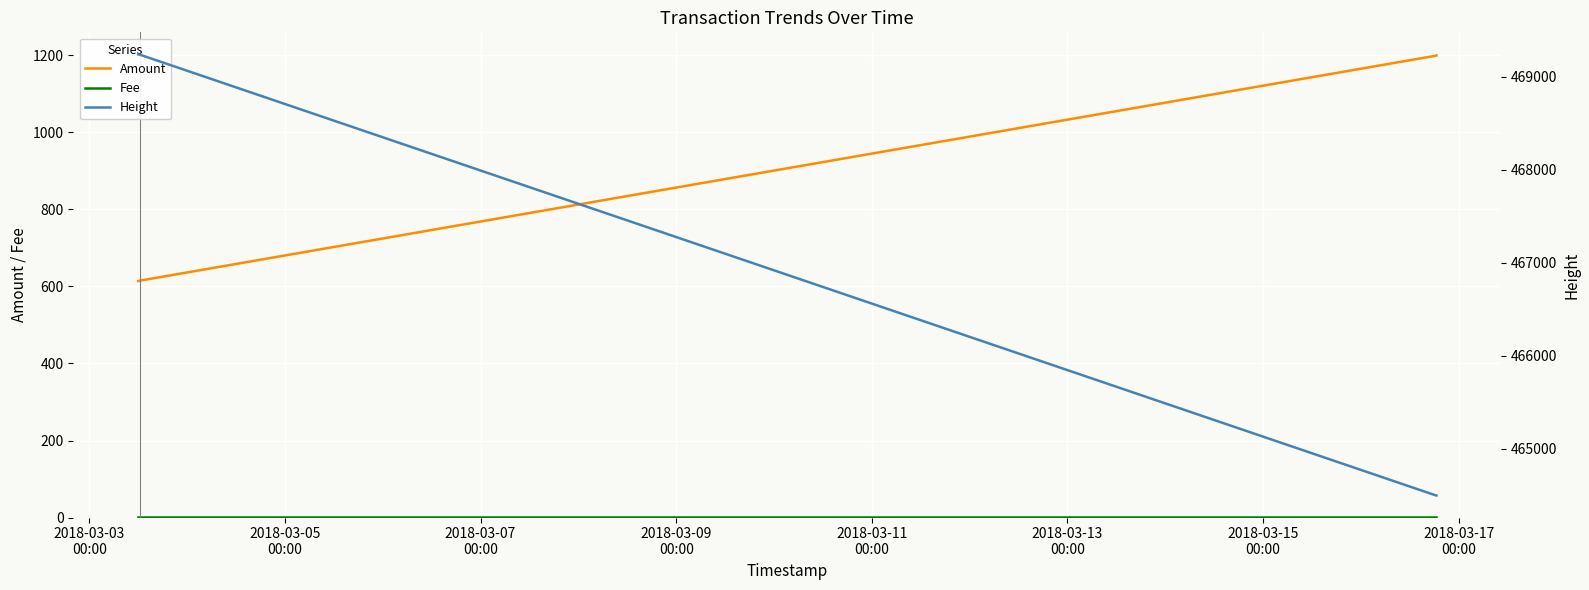

True or false: Amount and Height intersect in this chart.

False